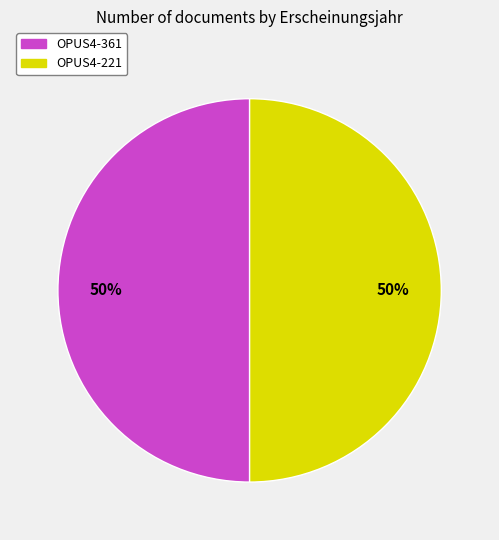

To the nearest percent, what percentage of the pie is OPUS4-361?

50%